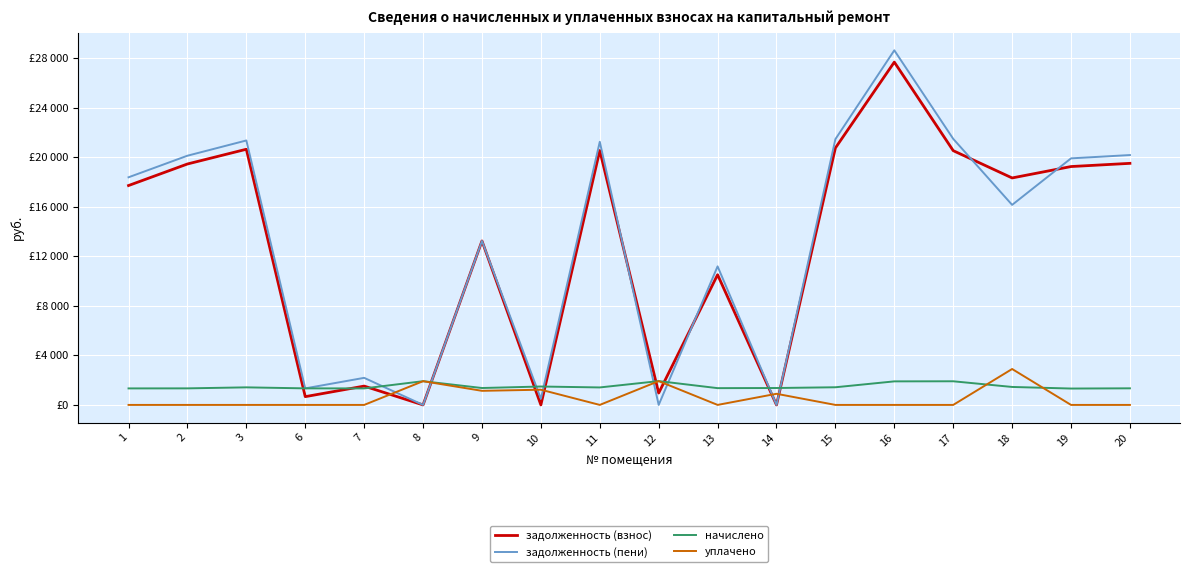

What is the average value of the начислено series?

1494.8